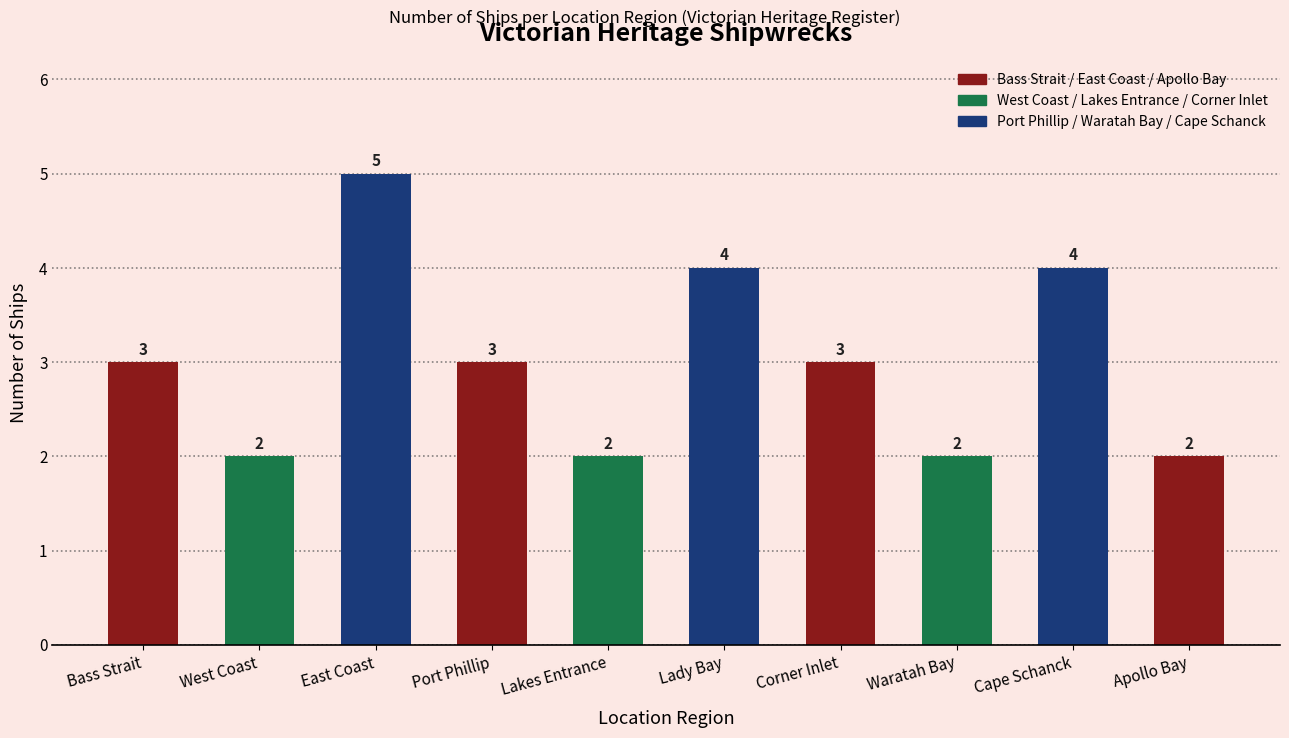

Between West Coast and Cape Schanck, which is larger?

Cape Schanck